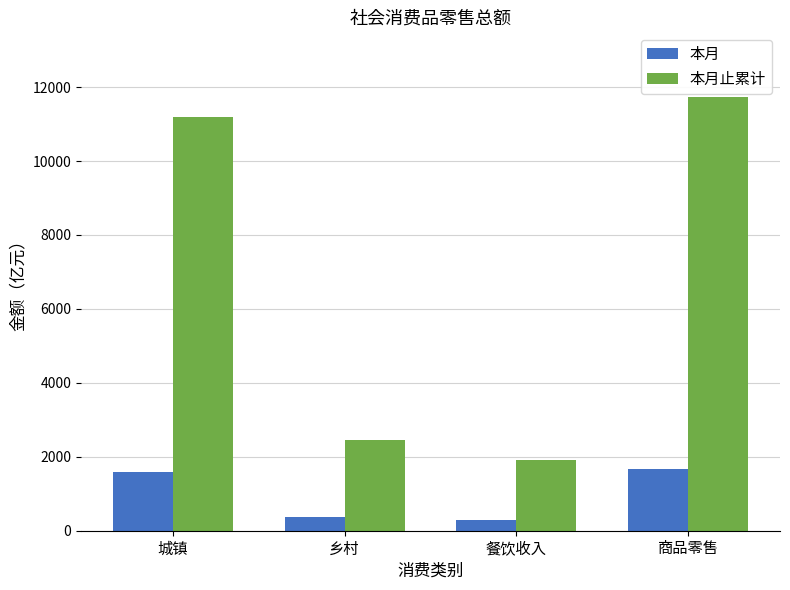

How many categories are shown in the chart?

4